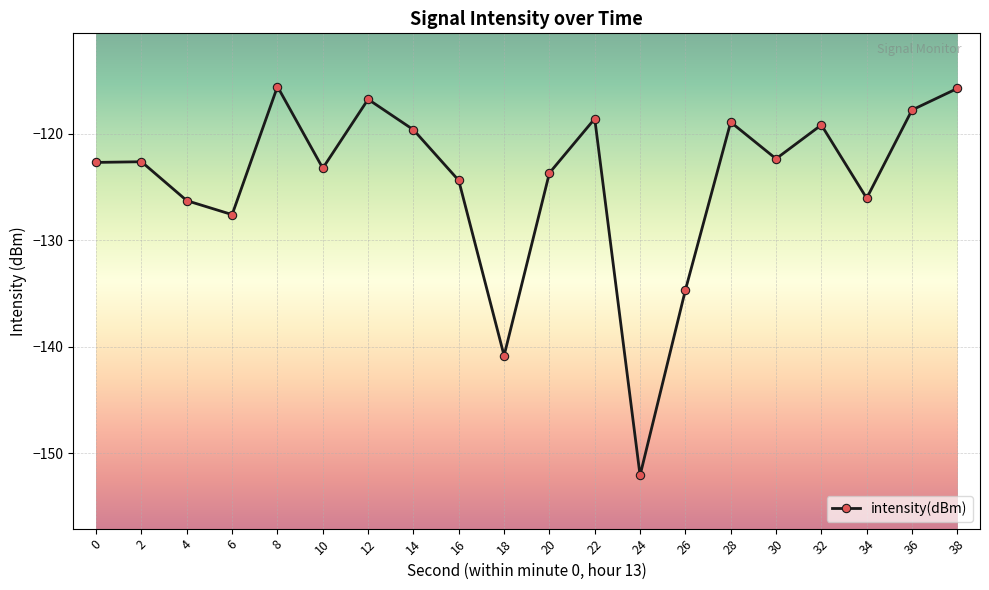

Which category has the lowest value across all series?

24